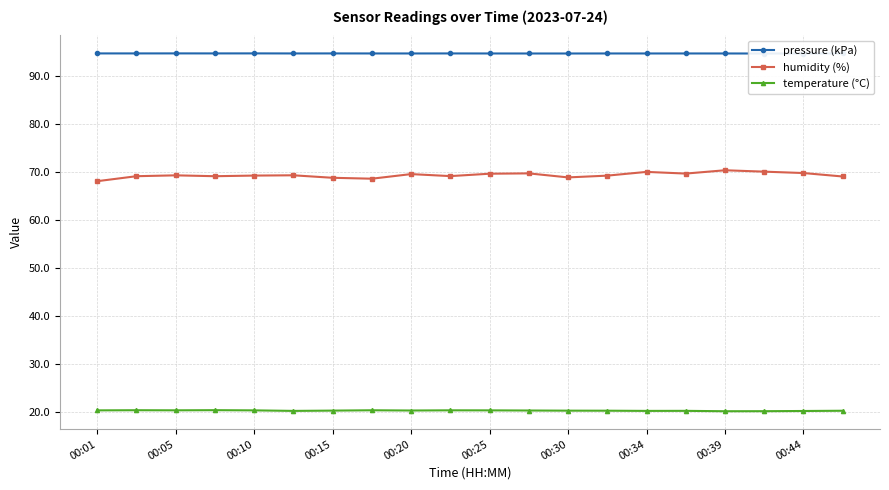

True or false: temperature (°C) and humidity (%) cross at least once.

False